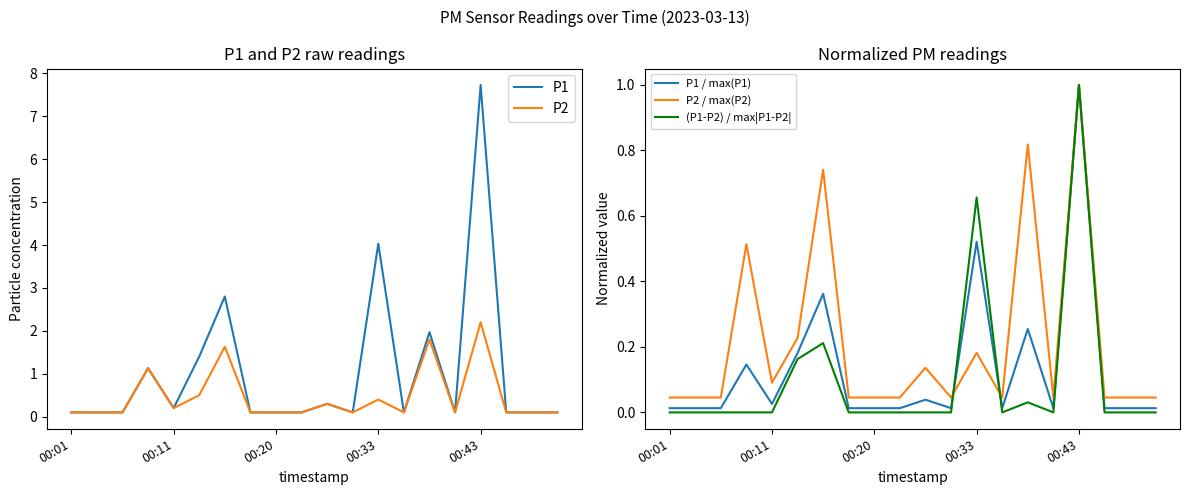

How many interior local peaks does the P2 / max(P2) series have?

6